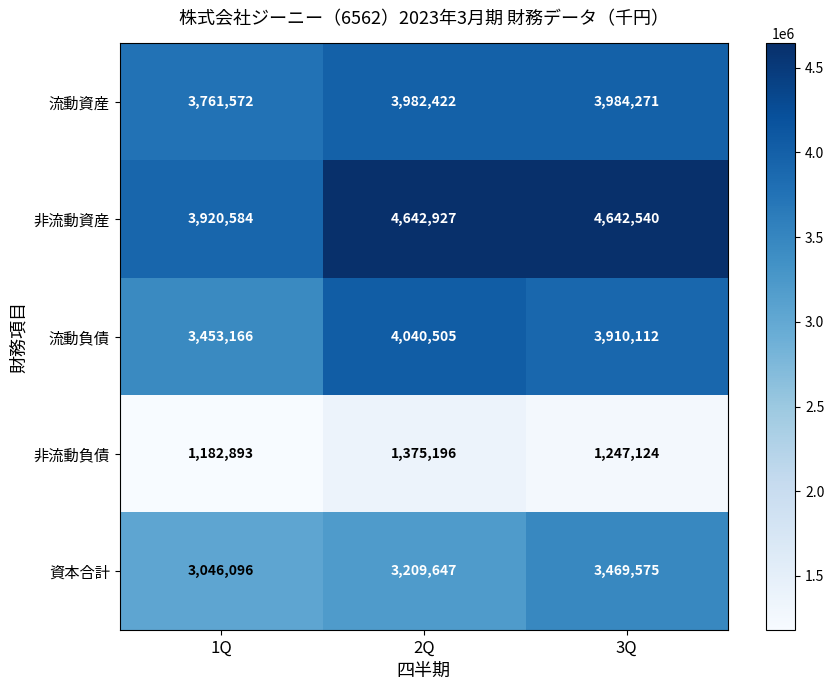

True or false: 非流動資産 has a value of 4642927 at 2Q.

True